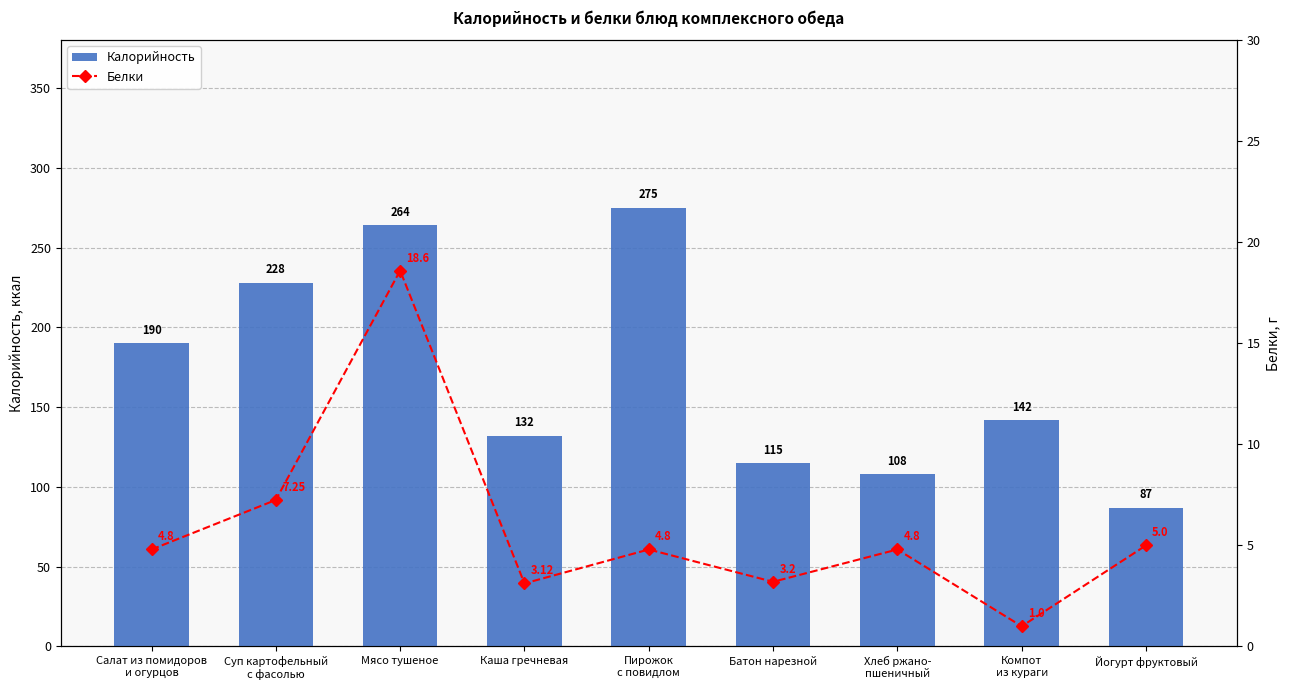

The Калорийность series shows 132.0 at Каша гречневая. True or false?

True